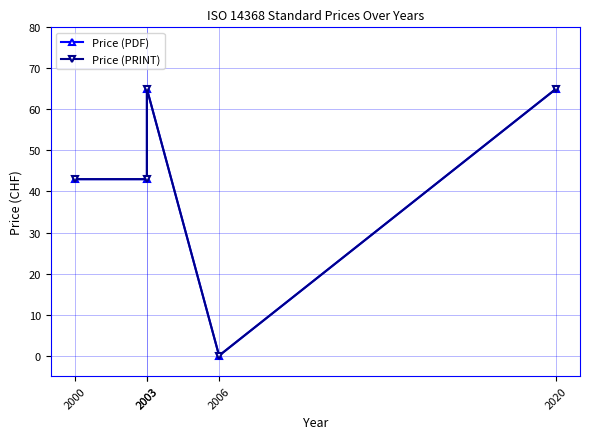

At which category does Price (PRINT) reach its first local peak?

2003